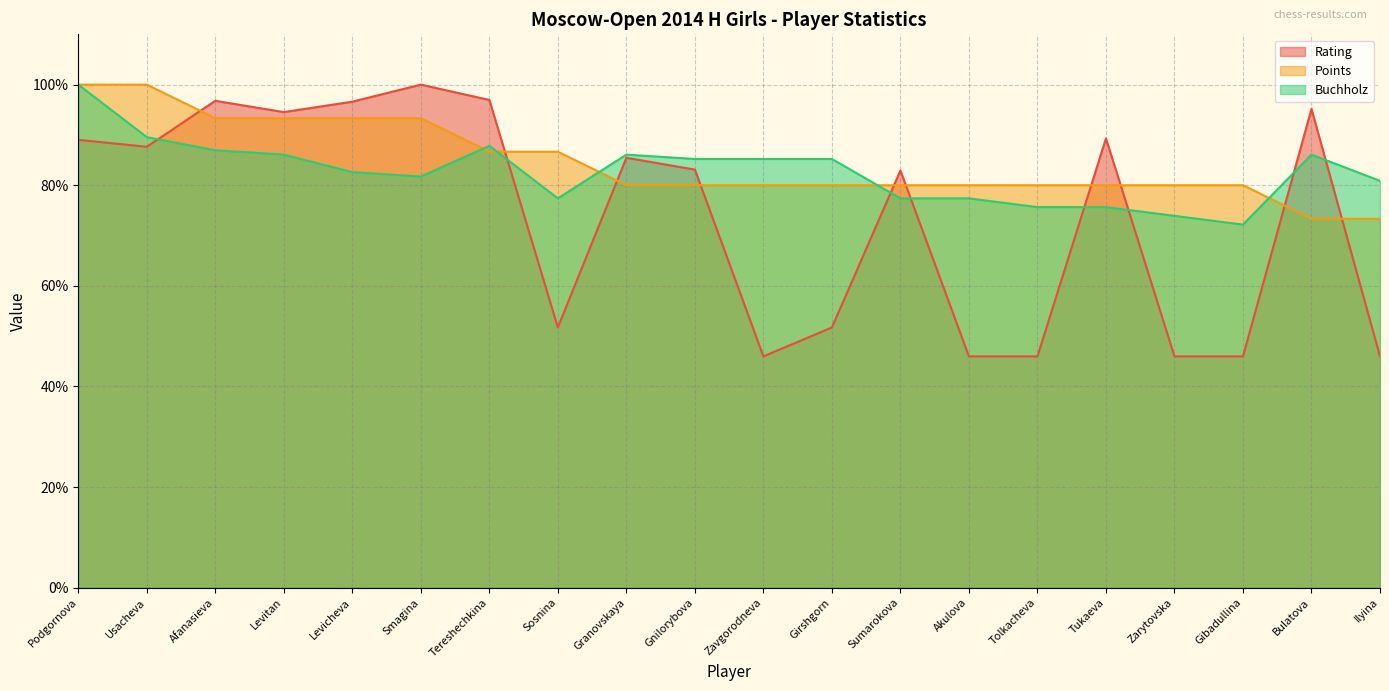

The Rating series shows 68.9 at Tolkacheva. True or false?

False